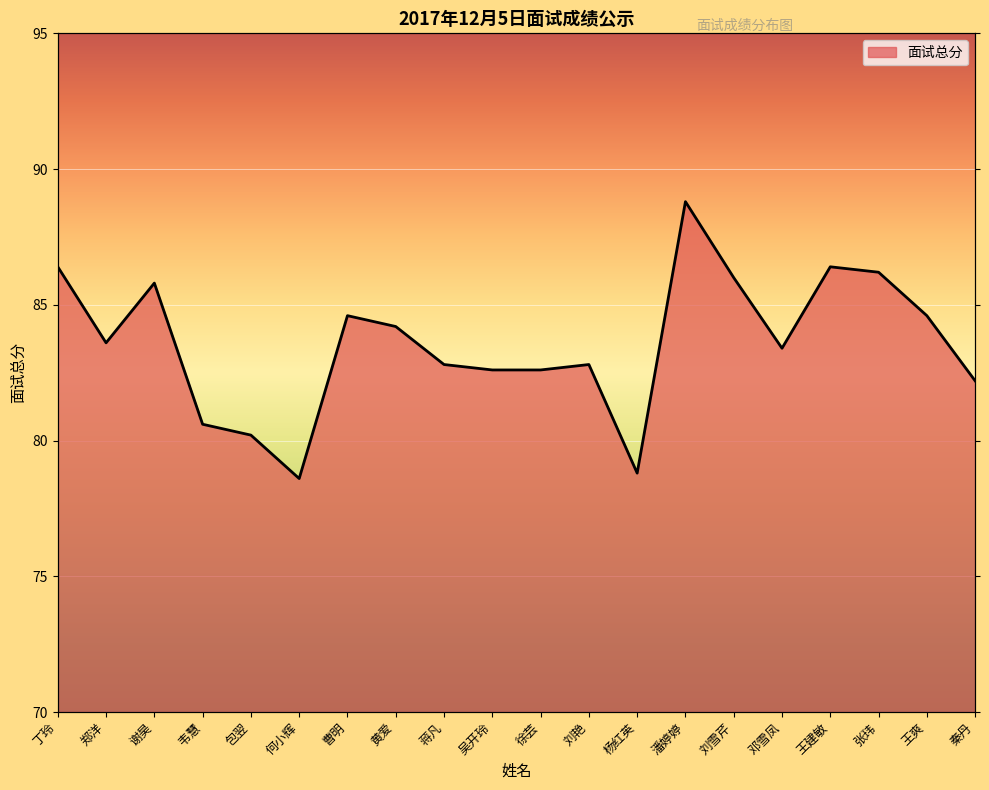

What is the change in value from 邓雪凤 to 张玮?

+2.8